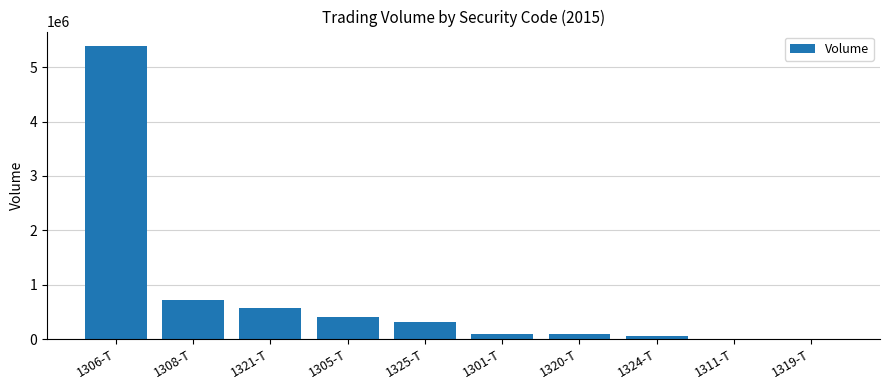

The value at 1321-T is 861209. True or false?

False